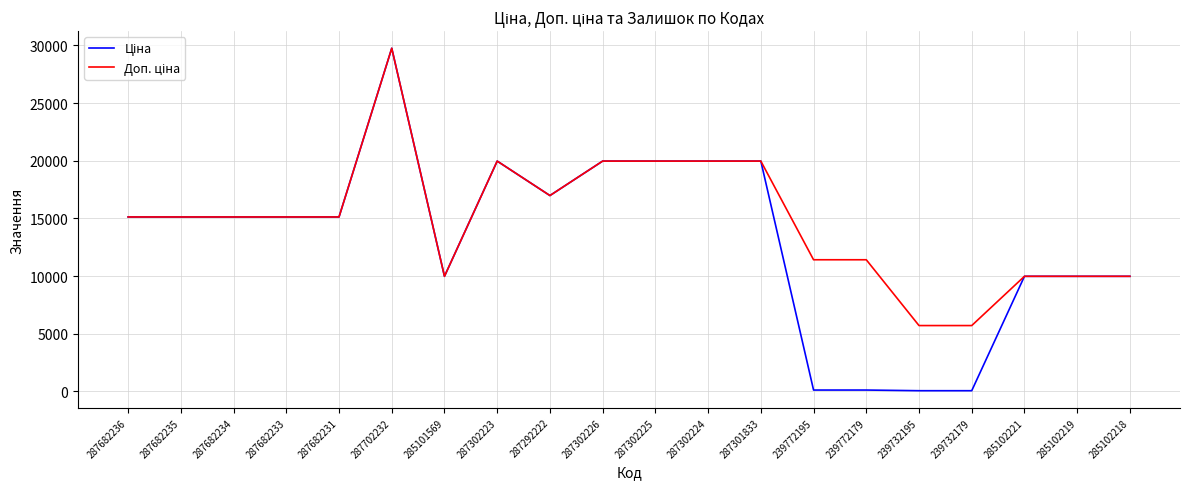

At which category is the sum across all series the highest?

287702232